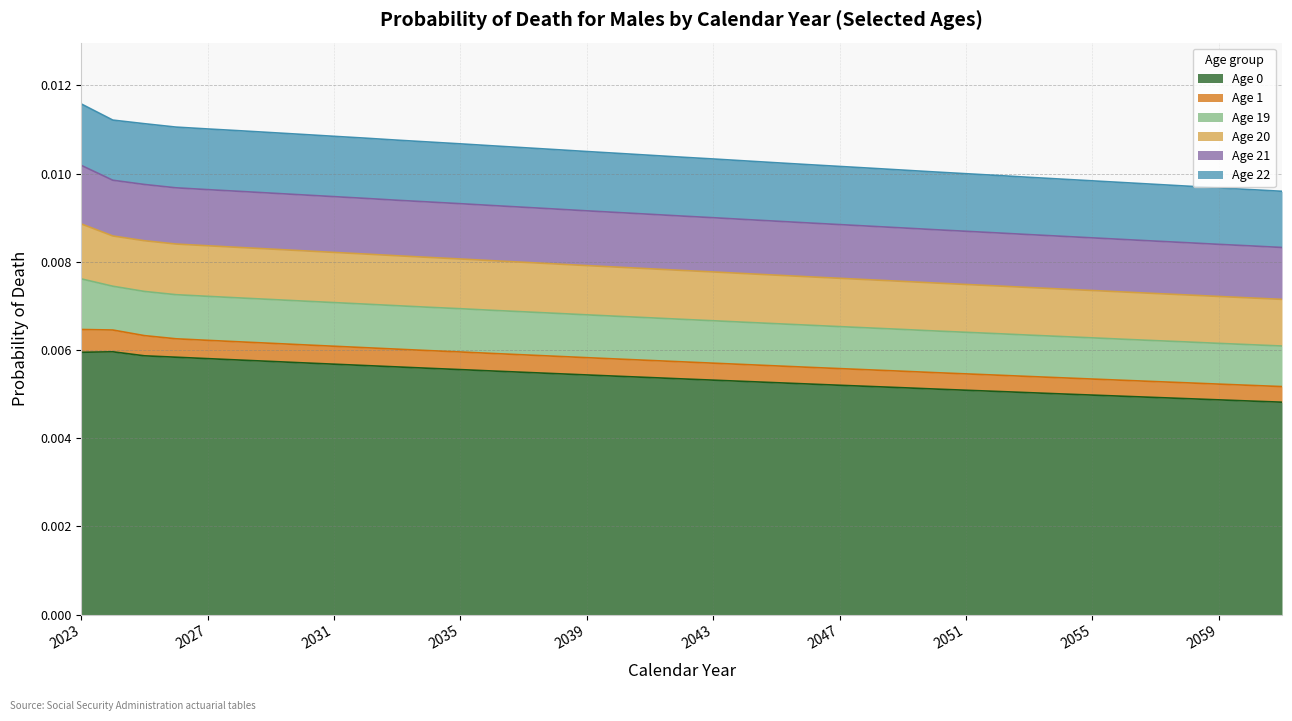

Is it true that Age 0 equals 0.0 at 2027?

False